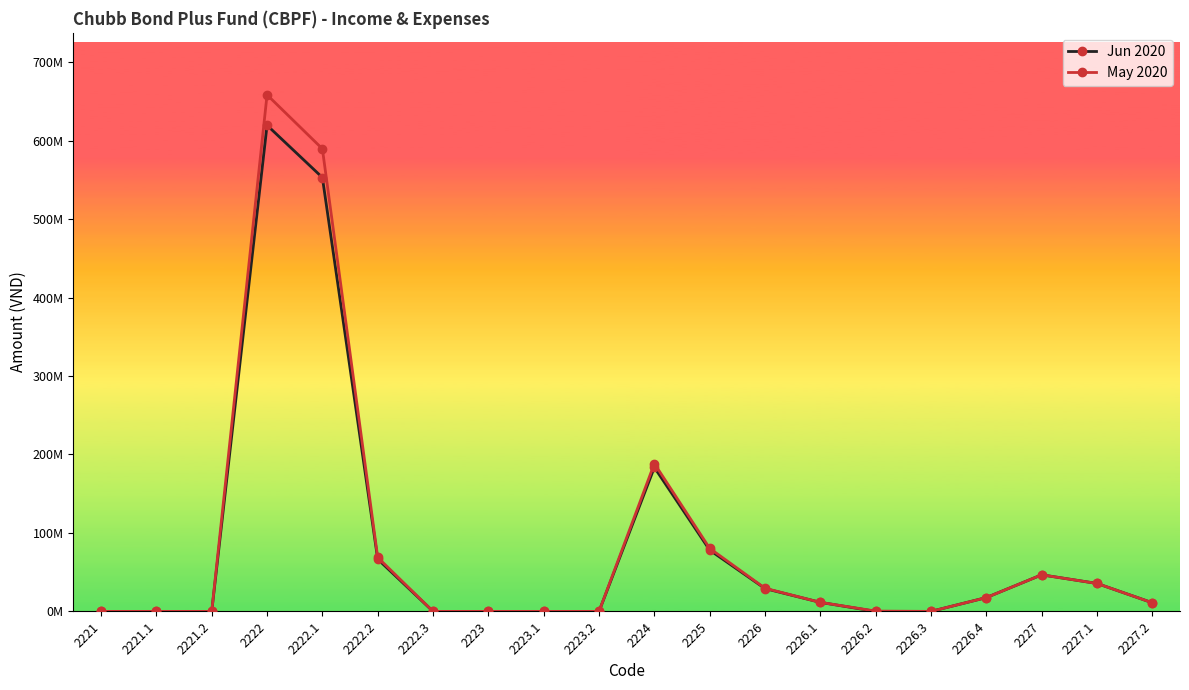

Which series changed the most between 2223 and 2226?

May 2020